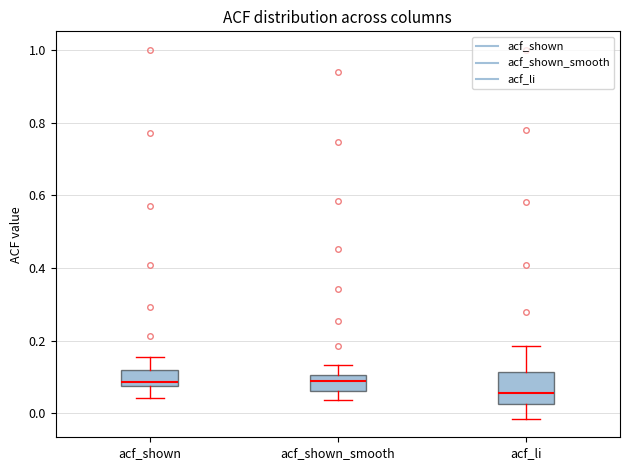

Reading left to right, transcribe this box plot: for each box, give where its median line is, the range the box spans, and where its two whiskers end, as read against the y-axis. The values are not printed on the chart, so give them approximately, as read against the axis.

acf_shown: median 0.08 (just above the box's lower edge), box 0.08 to 0.12, whiskers 0.04 to 0.16
acf_shown_smooth: median 0.08, box 0.06 to 0.10, whiskers 0.04 to 0.14
acf_li: median 0.06, box 0.02 to 0.12, whiskers -0.02 to 0.18